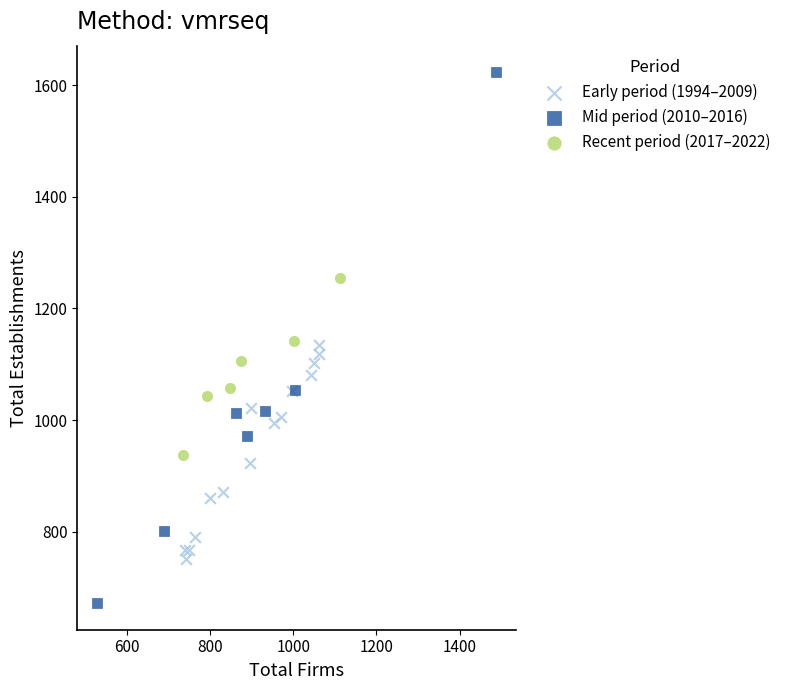

Which series has the largest Y range (max minus min)?

Mid period (2010–2016)